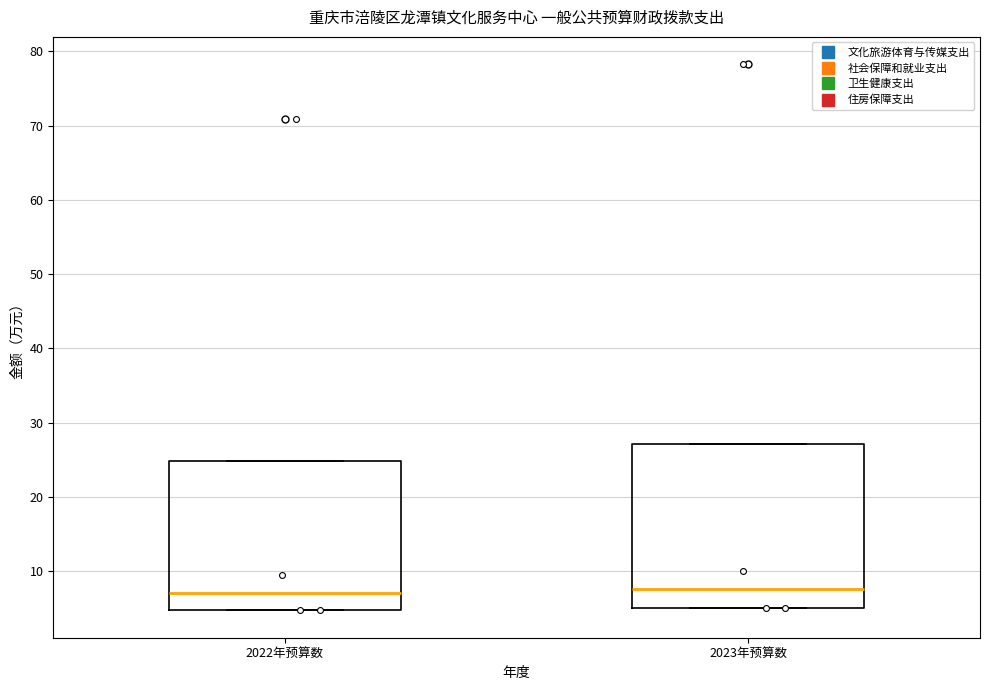

Reading left to right, read every box against the y-axis: the position of its median line, the range the box covers, and the ends of its whiskers. The values are not printed on the chart, so give them approximately, as read against the axis.

2022年预算数: median 7, box 5 to 25, whiskers 5 to 25
2023年预算数: median 8, box 5 to 27, whiskers 5 to 27